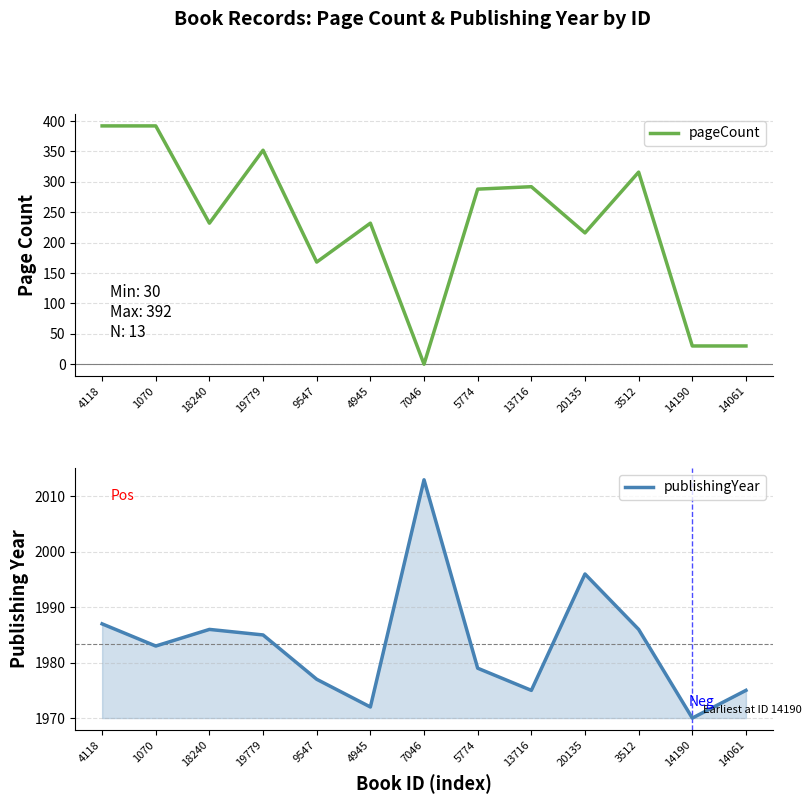

At 4118, list the series in order from largest to smallest.

publishingYear, pageCount